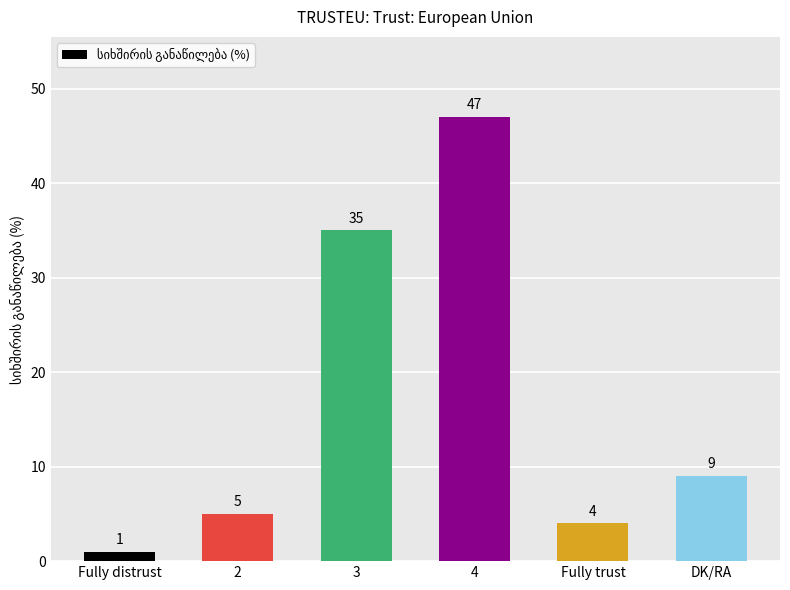

Which has a higher value, DK/RA or 3?

3